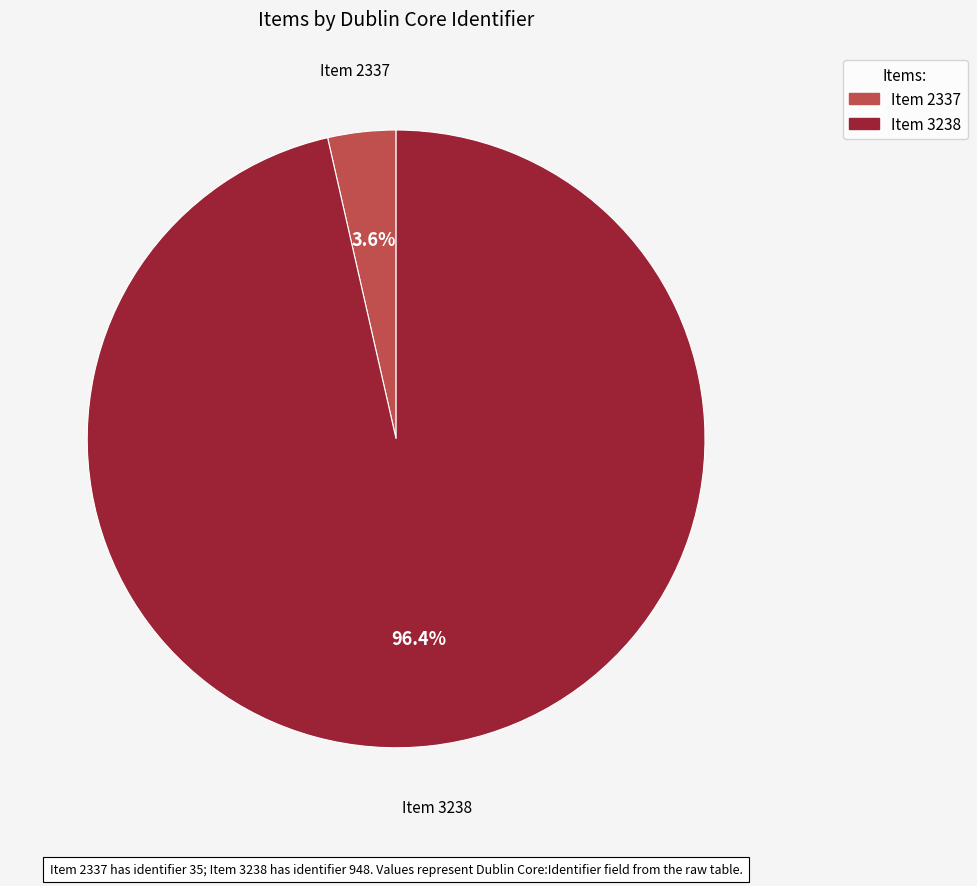

How many segments does this pie chart have?

2